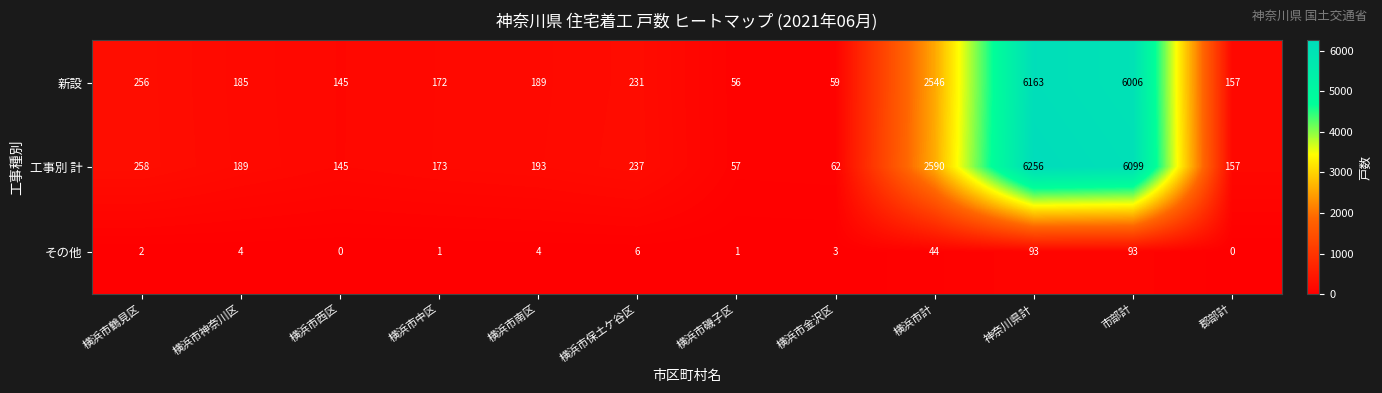

At which label is 工事別 計 closest to 3156?

横浜市計